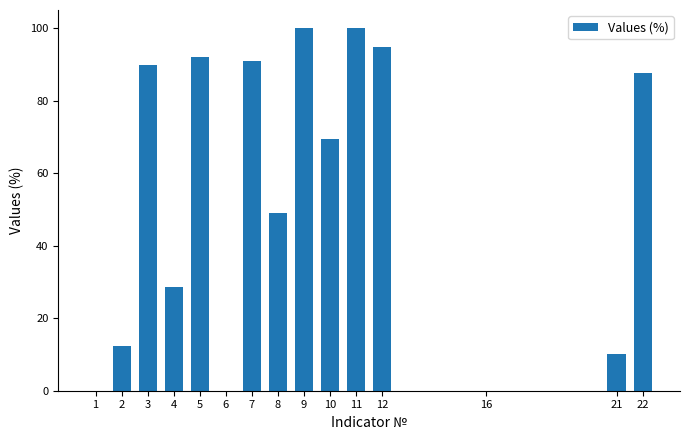

Reading left to right, transcribe all the data shown in this chart.

1=0.0	2=12.2	3=89.8	4=28.6	5=91.9	6=0.0	7=90.9	8=49.0	9=100.0	10=69.5	11=100.0	12=94.7	16=0.0	21=10.1	22=87.6